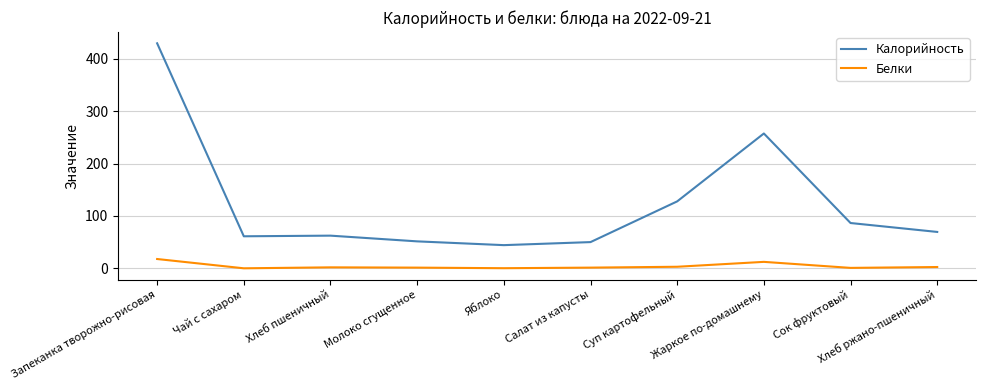

What are all the series names shown in the legend?

Калорийность, Белки